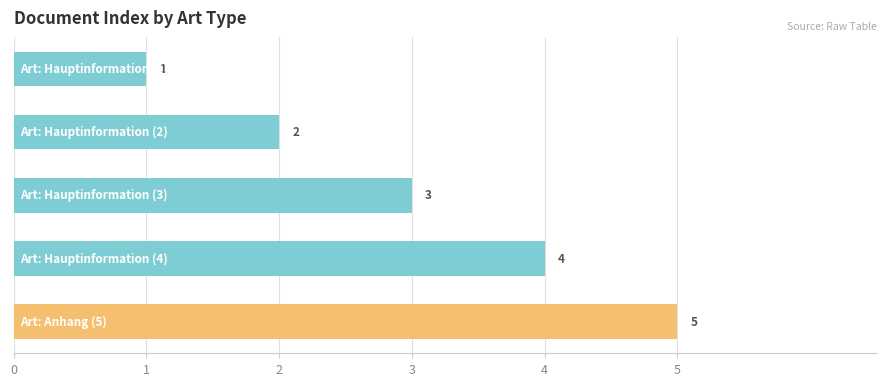

What is the maximum value shown in the chart?

5